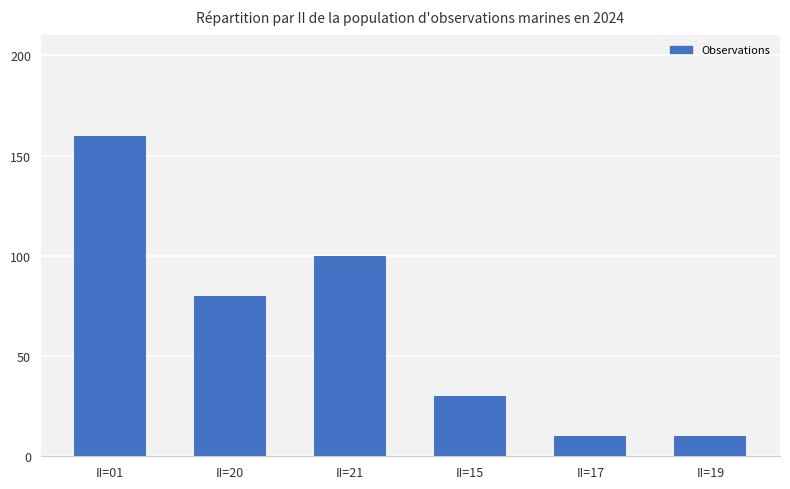

What position from the right is II=01?

6